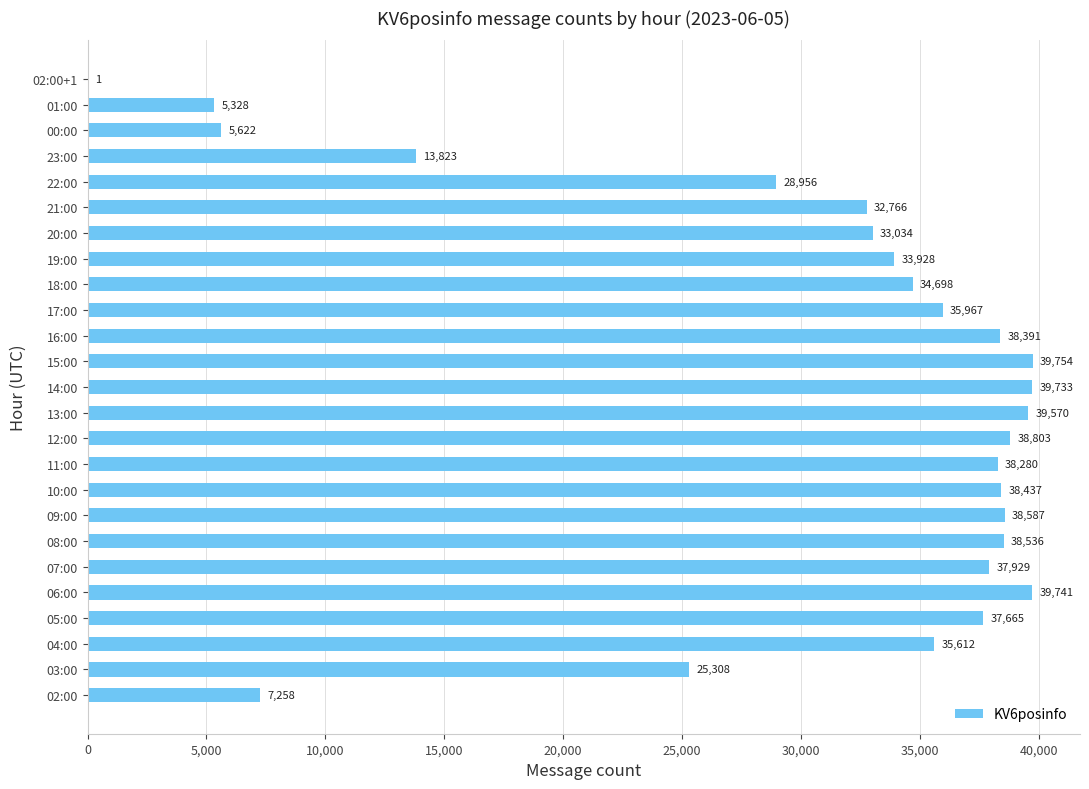

What is the sum of the values at 19:00 and 22:00?

62884